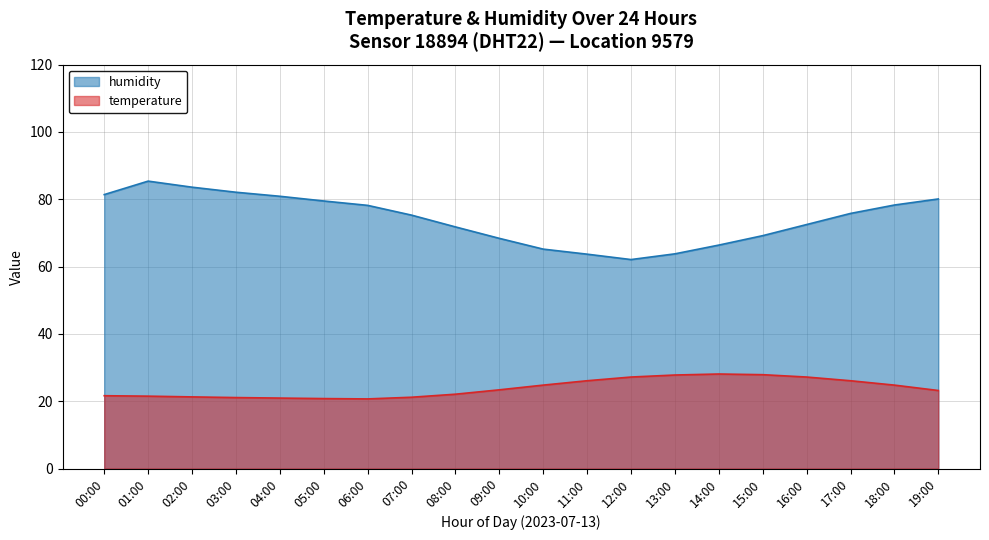

What are all the series names shown in the legend?

humidity, temperature